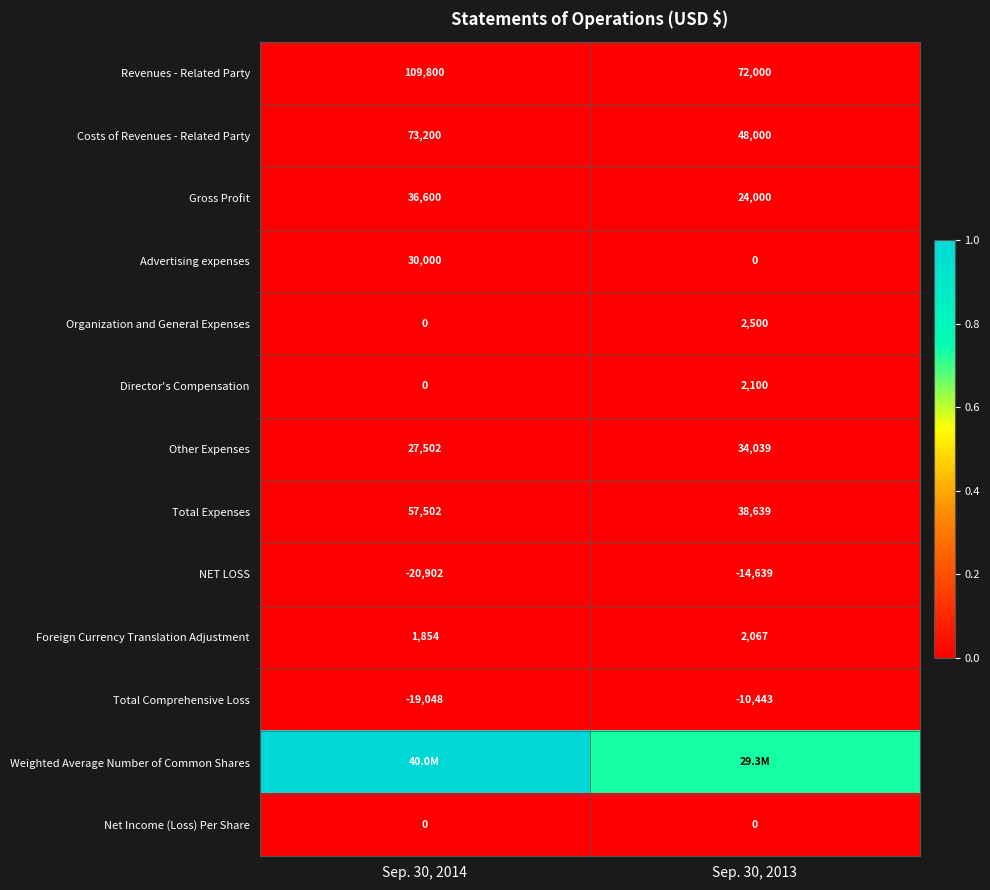

Is the value of Gross Profit at Sep. 30, 2013 greater than the value of Revenues - Related Party at Sep. 30, 2014?

No